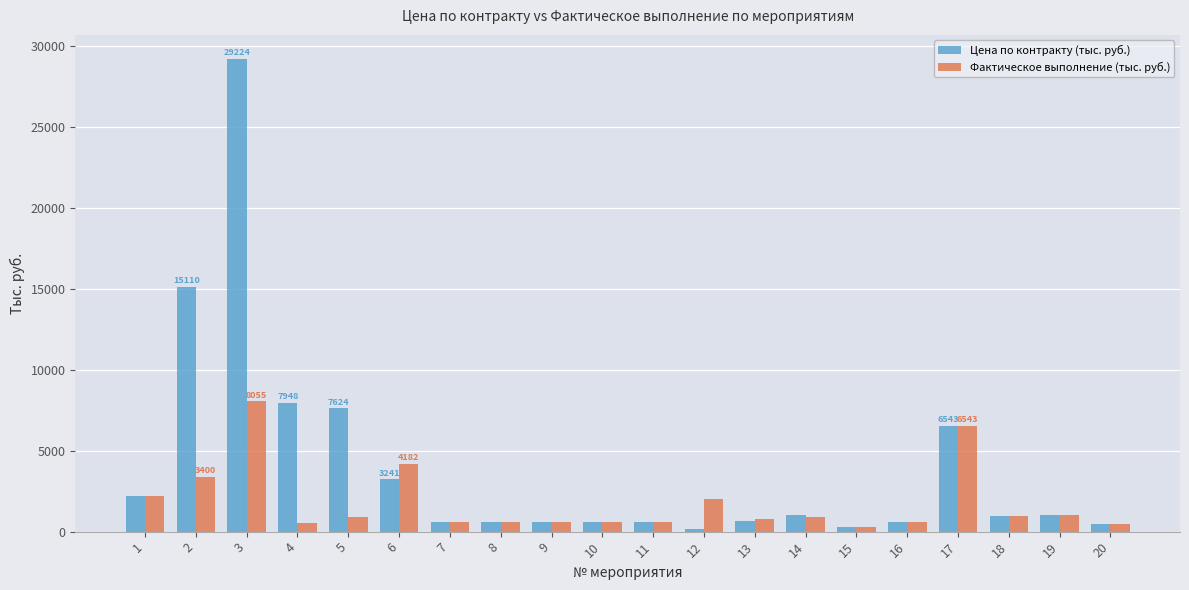

Where is Фактическое выполнение (тыс. руб.) nearest to the value 4166?

6